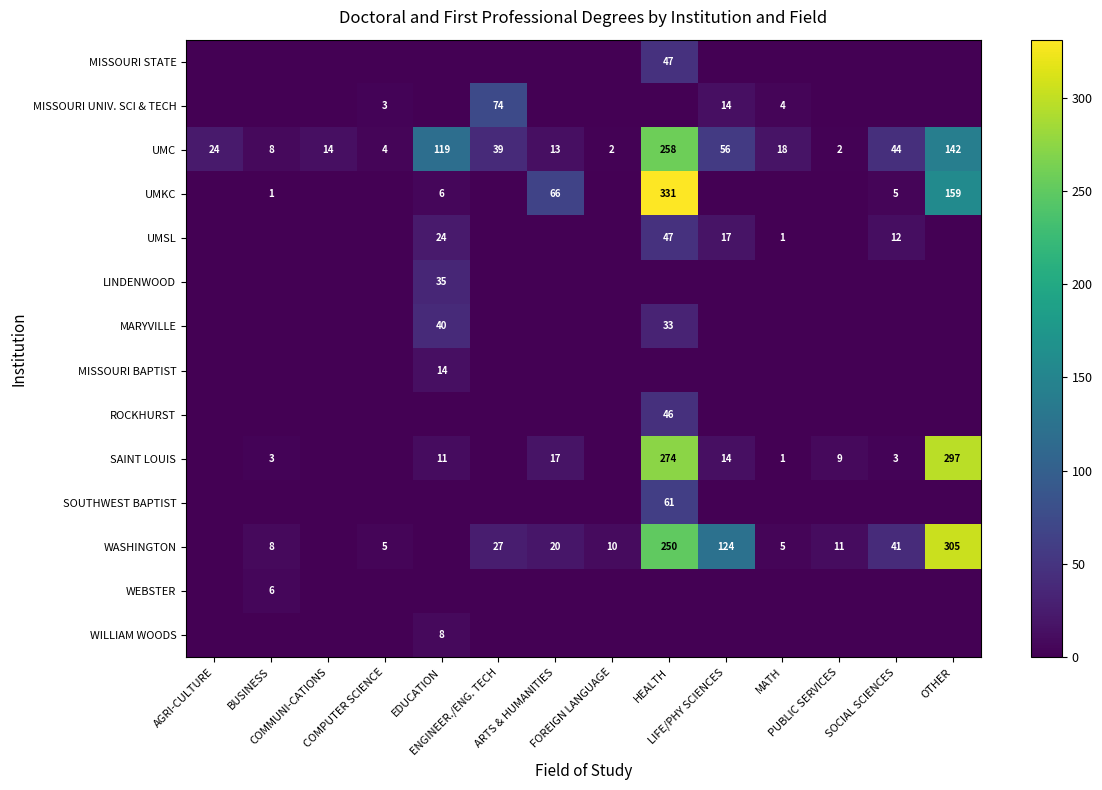

How many distinct data groups are displayed?

14